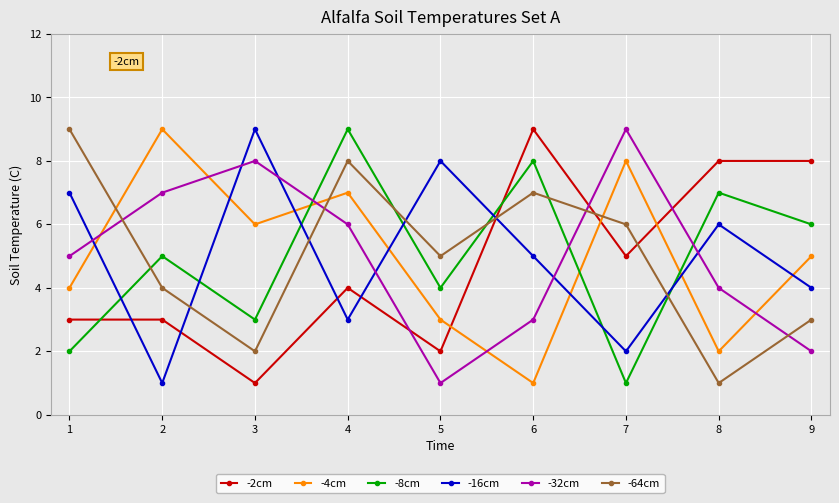

What is the difference between the maximum and second lowest values in the -16cm series?

7